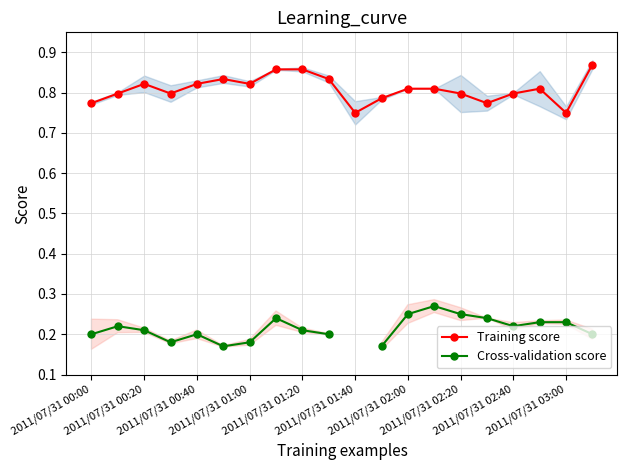

What is the difference between the second highest and minimum values in the Cross-validation score series?

0.1